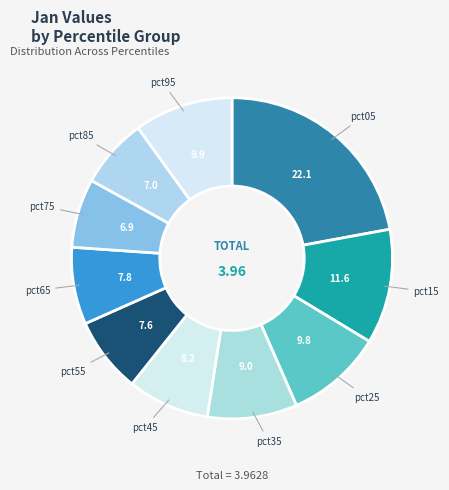

What is the largest slice in the pie chart?

pct05